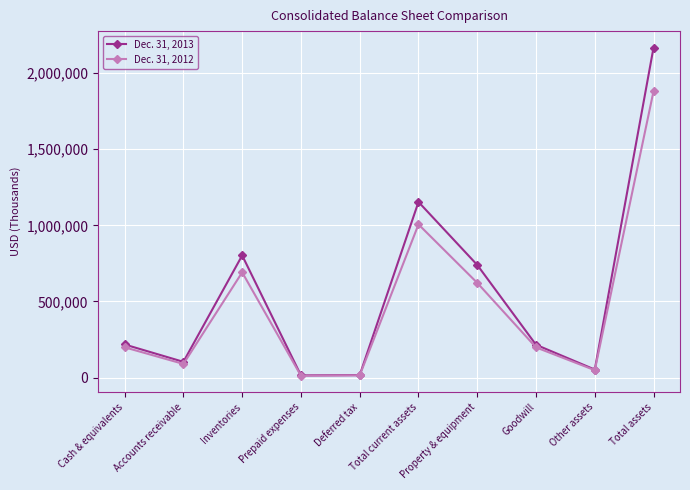

Is it true that Dec. 31, 2013 equals 217305 at Cash & equivalents?

True